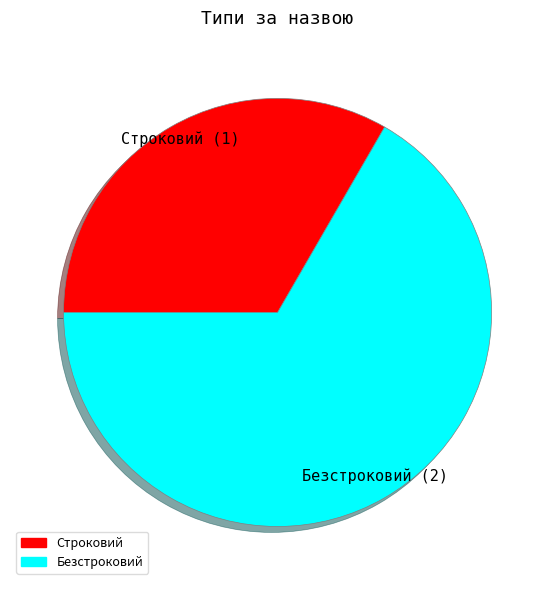

Approximately how many times larger is the value at Безстроковий compared to Строковий?

2.0